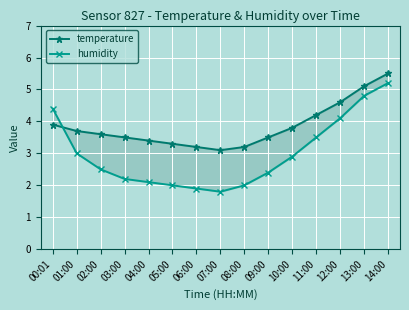

What is the greatest value displayed?

5.5